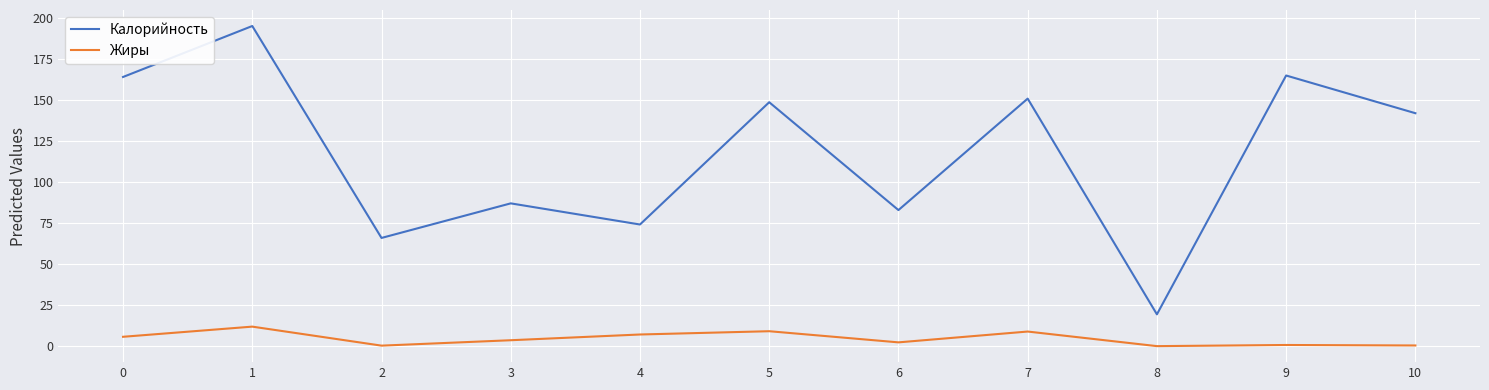

What is the sum of all Жиры values?

50.0